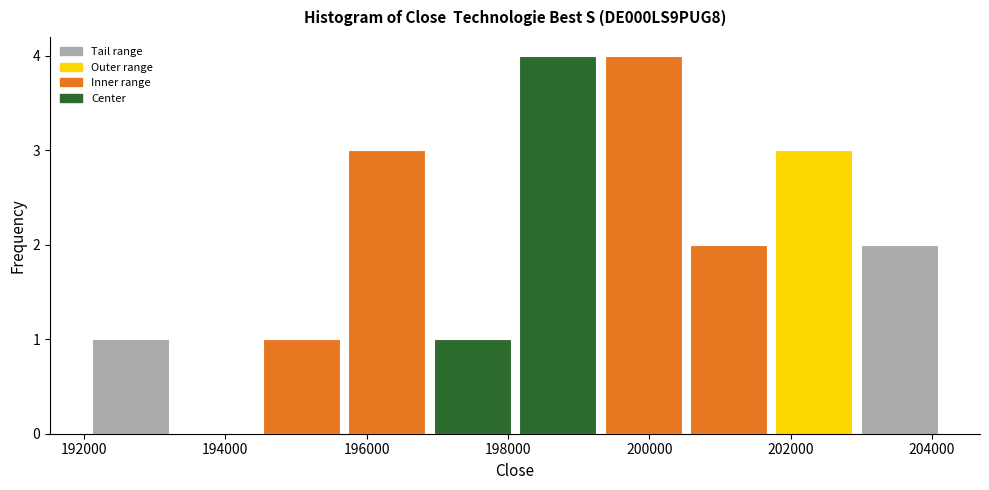

Reading left to right, transcribe this chart: for each bar, give the range it covers on the x-axis and its height. Neither the bar edges nor the heights are printed on the chart, so give them approximately, as read against the axes.

192200 to 193400: 1
193400 to 194600: 0
194600 to 195800: 1
195800 to 197000: 3
197000 to 198200: 1
198200 to 199400: 4
199400 to 200600: 4
200600 to 201800: 2
201800 to 203000: 3
203000 to 204200: 2